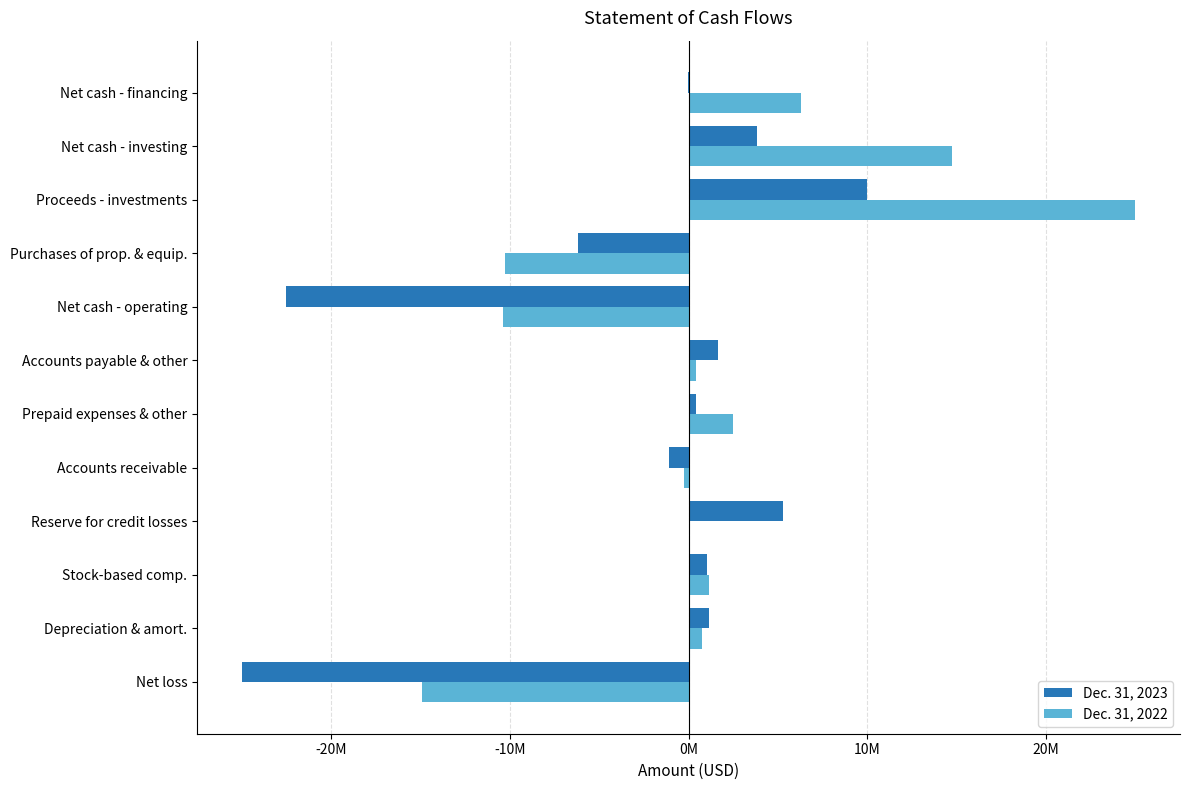

What are all the series names shown in the legend?

Dec. 31, 2023, Dec. 31, 2022